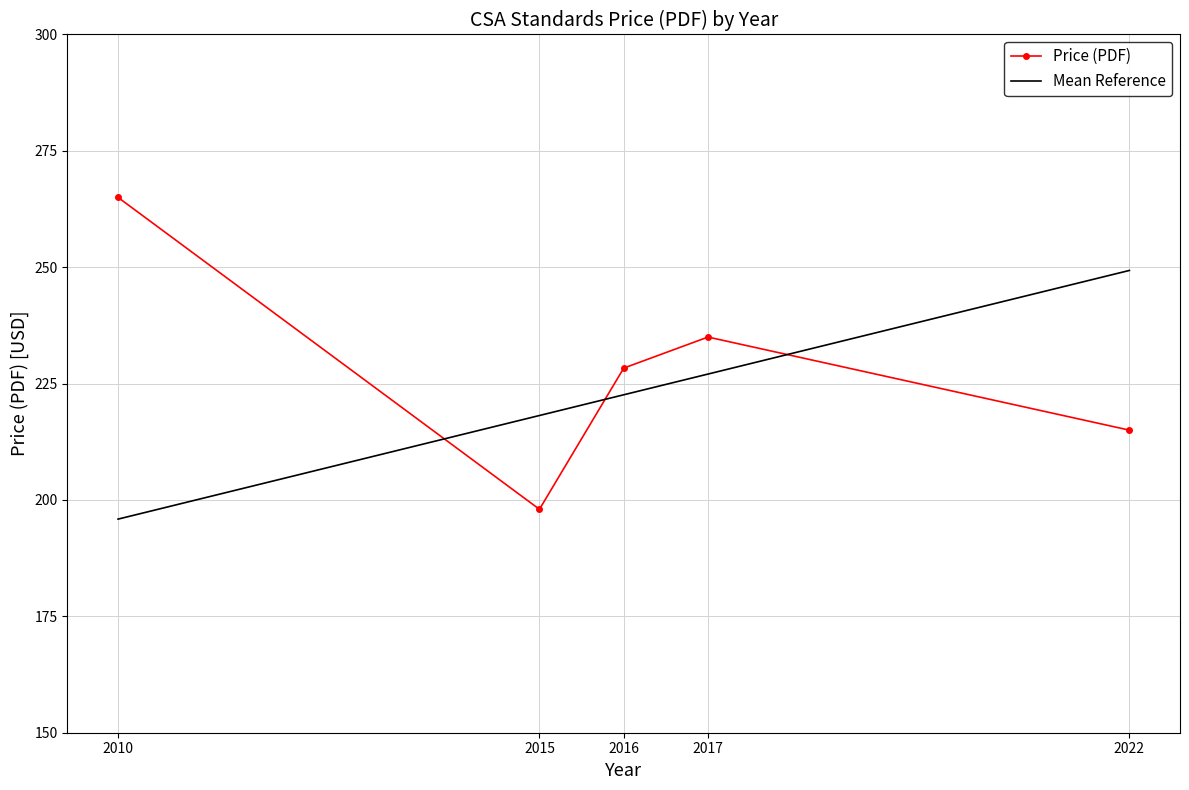

List the series in order of their overall mean, highest first.

Price (PDF), Mean Reference